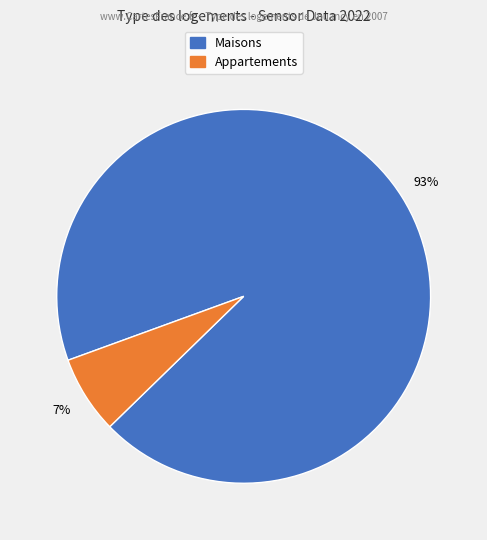

Is there any slice that represents more than half of the pie?

Yes